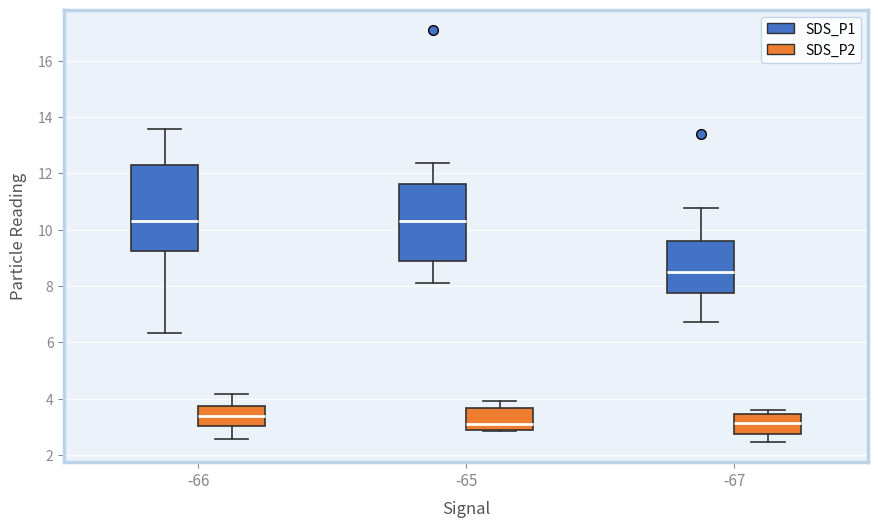

Which box is the tallest, from its lower edge to its upper edge?

-66 (SDS_P1)